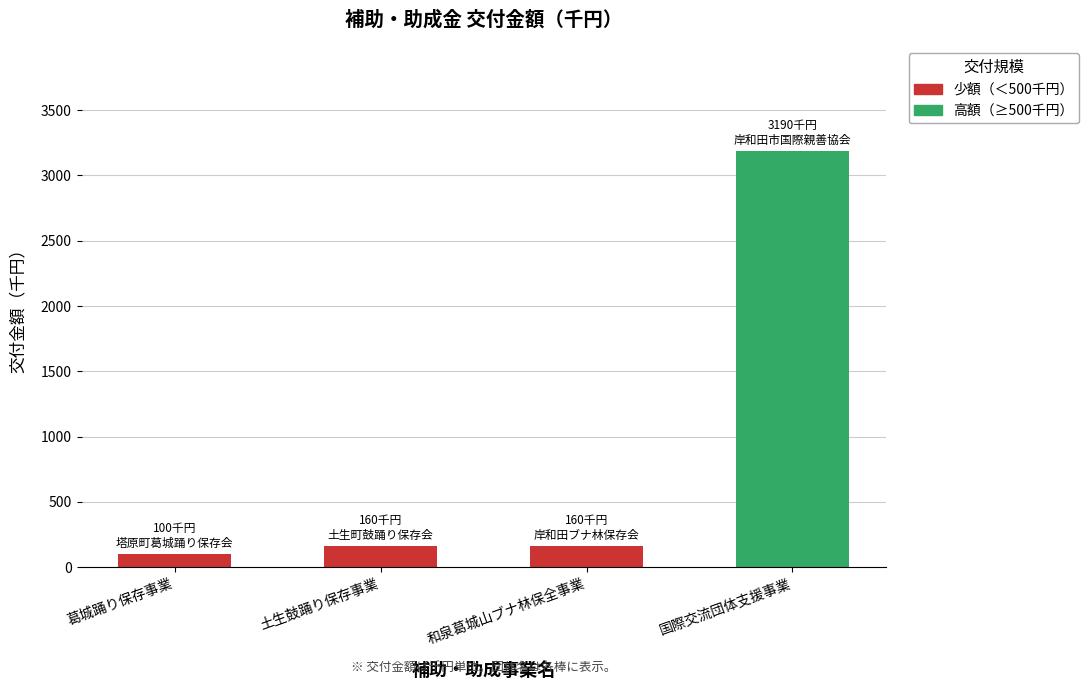

What is the average value?

902